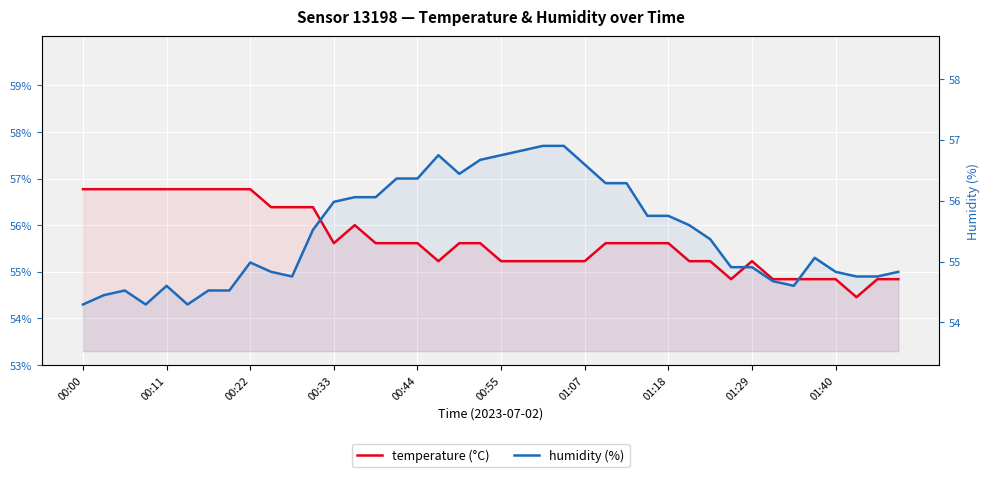

What is the difference between the highest and lowest values at 23?

0.5